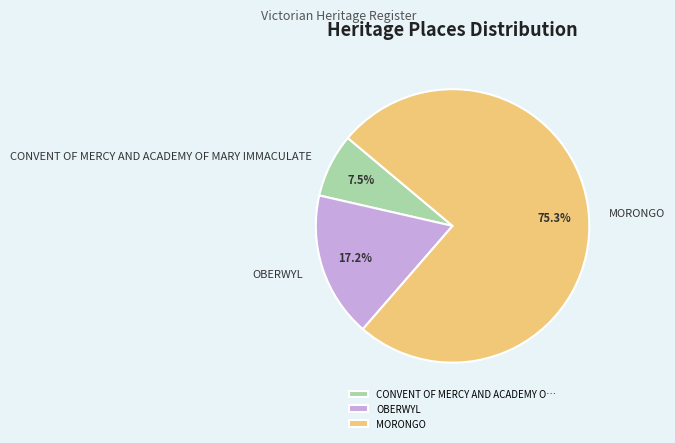

What is the majority slice?

MORONGO